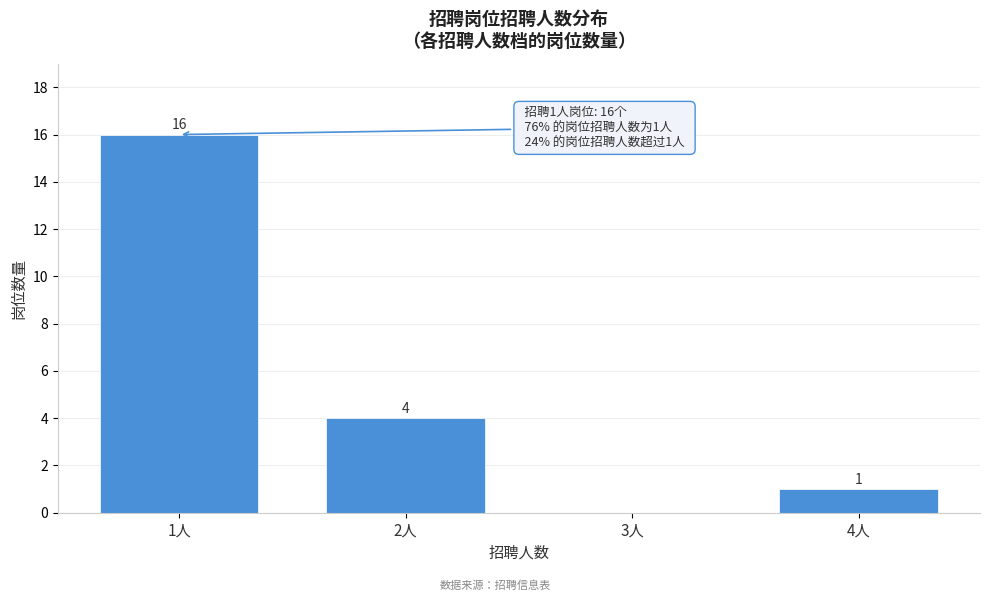

Reading left to right, extract all data points from this chart.

1人=16	2人=4	3人=0	4人=1